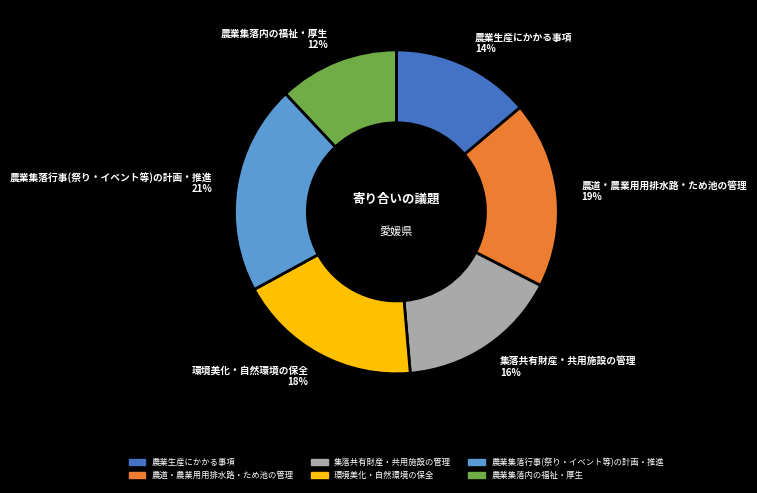

Approximately how many times larger is the value at 農業生産にかかる事項 compared to 集落共有財産・共用施設の管理?

0.9